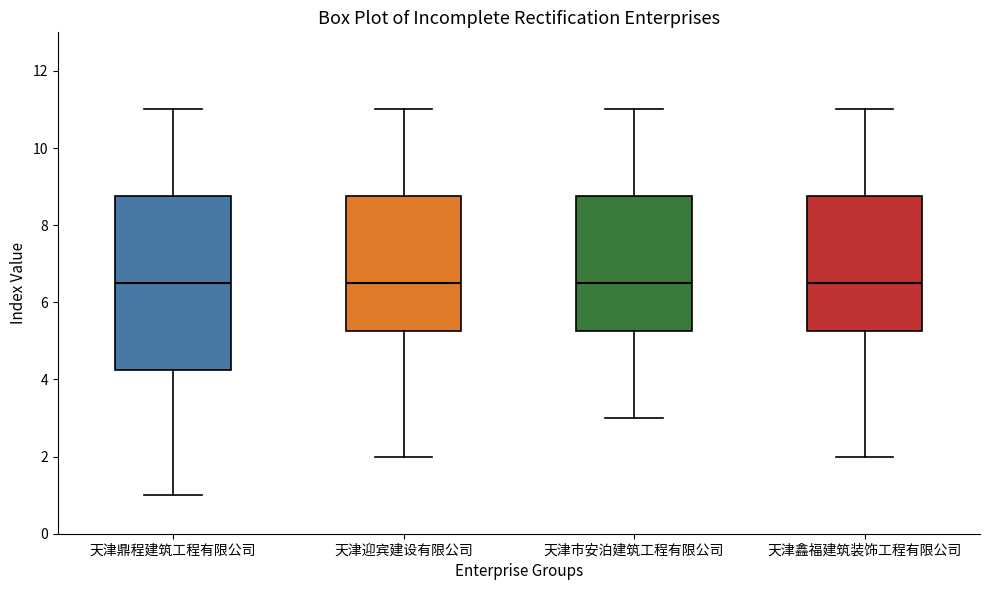

Which box is the tallest, from its lower edge to its upper edge?

天津鼎程建筑工程有限公司